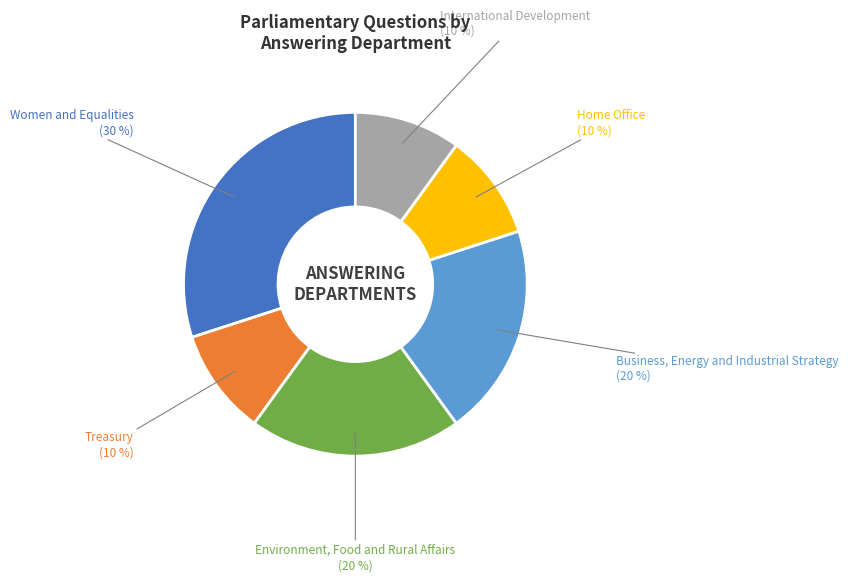

Combined, do Treasury and Home Office account for over 50%?

No